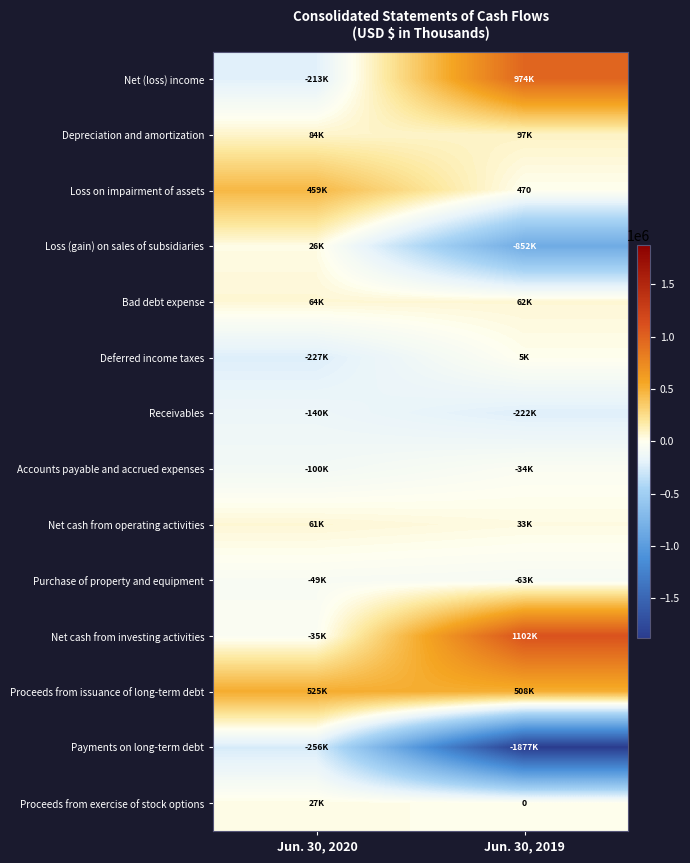

Rank the series by their maximum value, from highest to lowest.

Net cash from investing activities, Net (loss) income, Proceeds from issuance of long-term debt, Loss on impairment of assets, Depreciation and amortization, Bad debt expense, Net cash from operating activities, Proceeds from exercise of stock options, Loss (gain) on sales of subsidiaries, Deferred income taxes, Accounts payable and accrued expenses, Purchase of property and equipment, Receivables, Payments on long-term debt